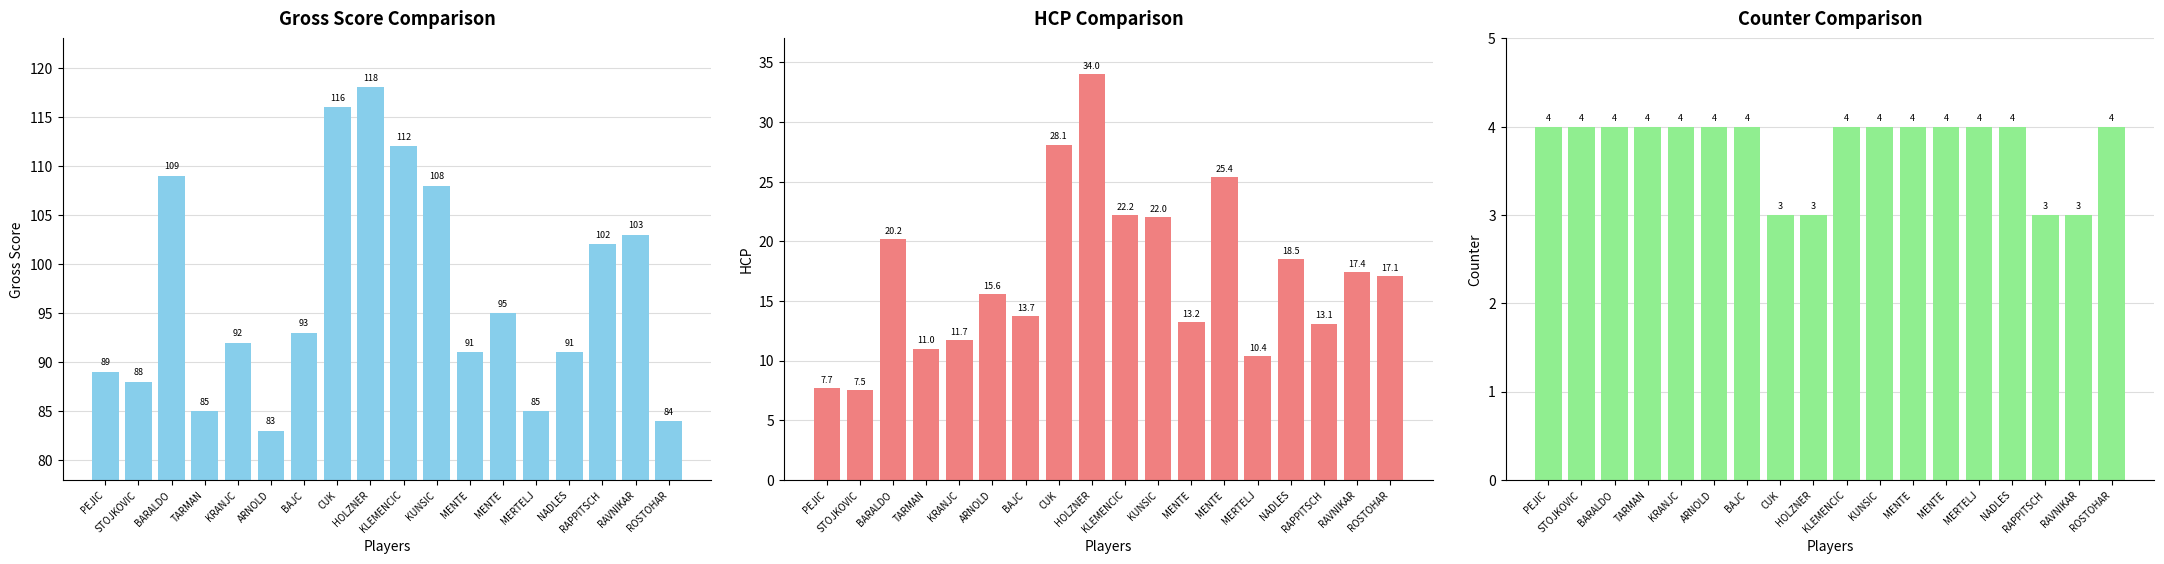

Which has a higher value, CUK or MERTELJ?

CUK